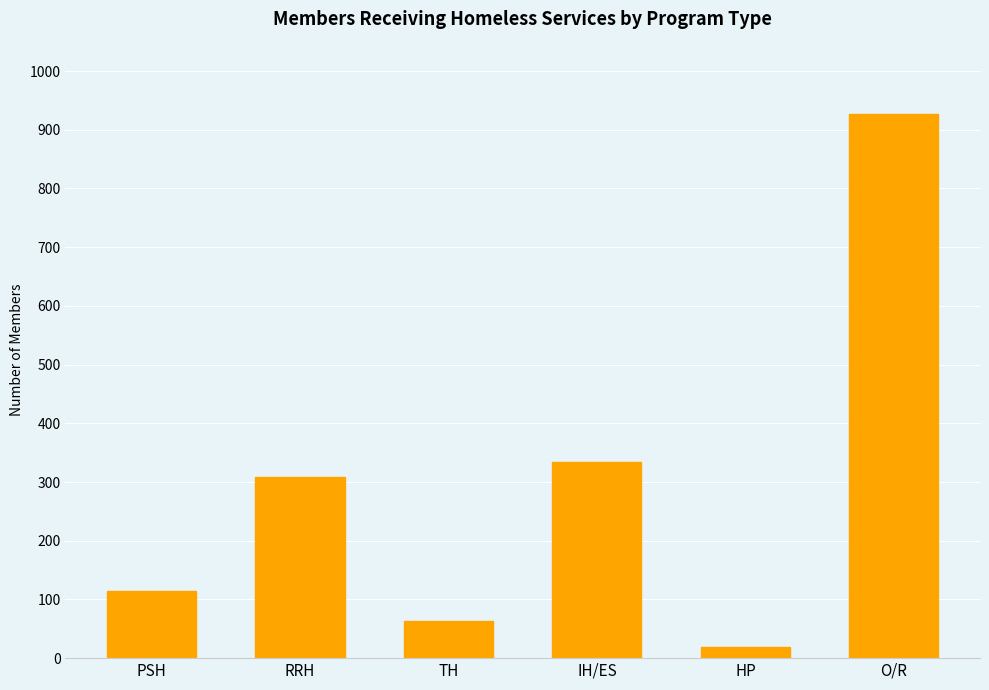

Reading left to right, extract all data points from this chart.

115	308	64	334	19	927